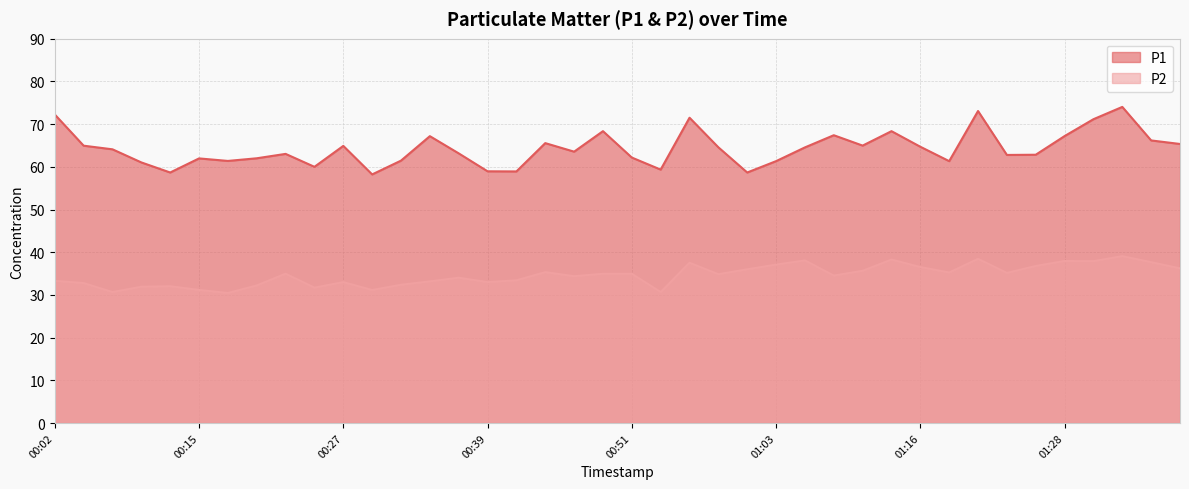

True or false: P1 and P2 intersect in this chart.

False